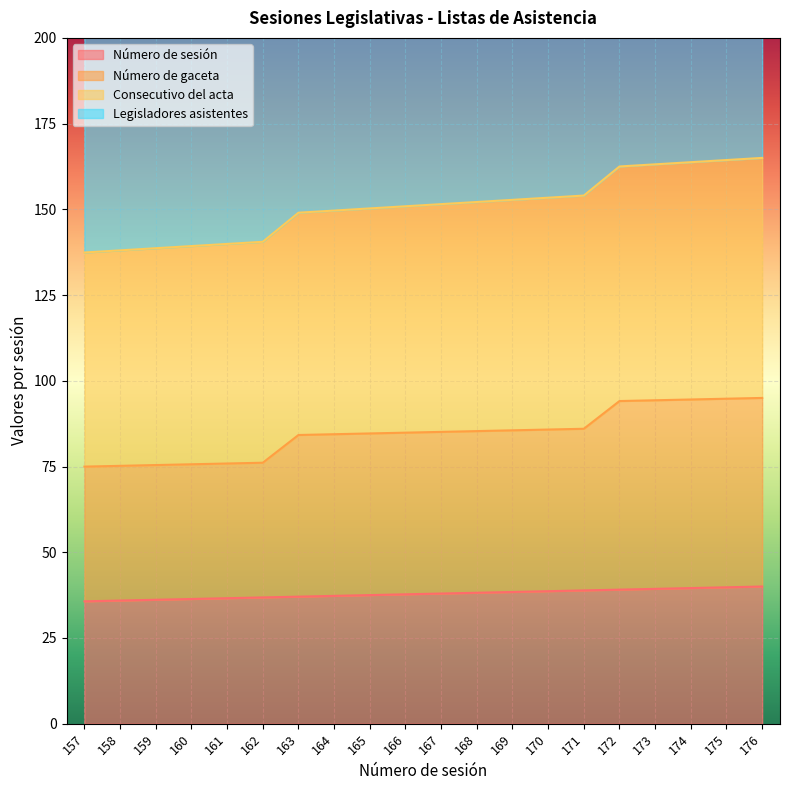

True or false: Número de sesión has a value of 39.1 at 172.

True